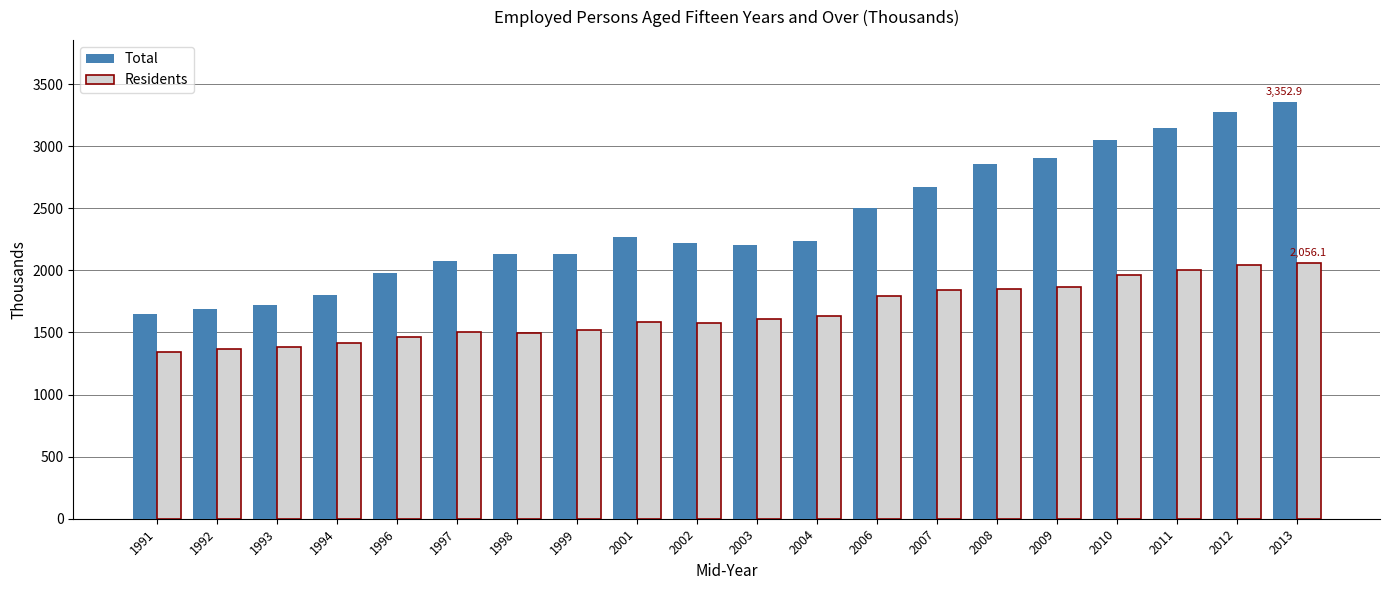

What is the difference between the maximum and minimum values in the Residents series?

711.1